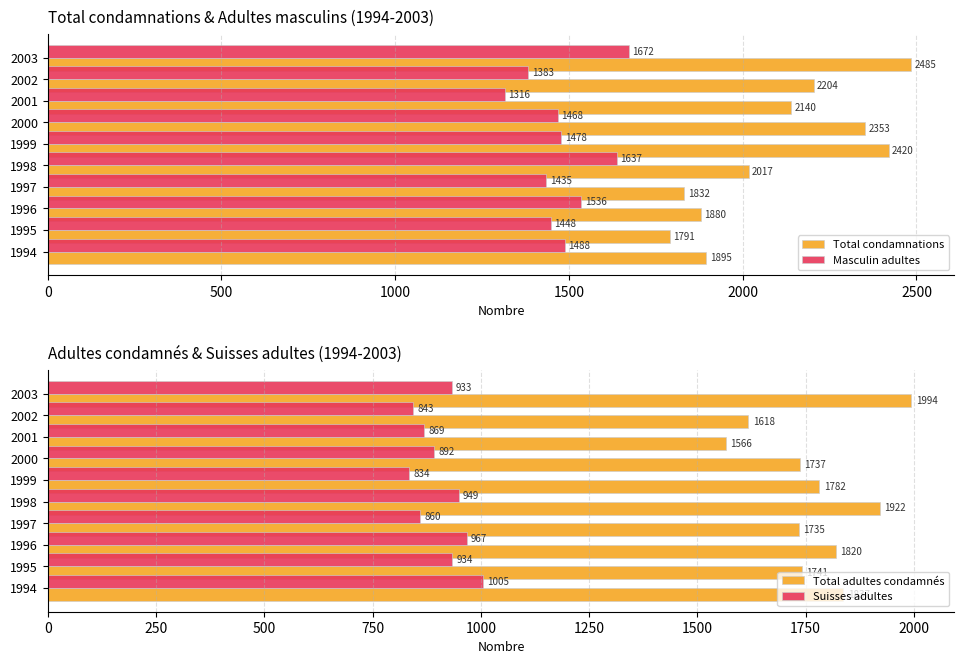

What is the sum of all Suisses adultes values?

9086